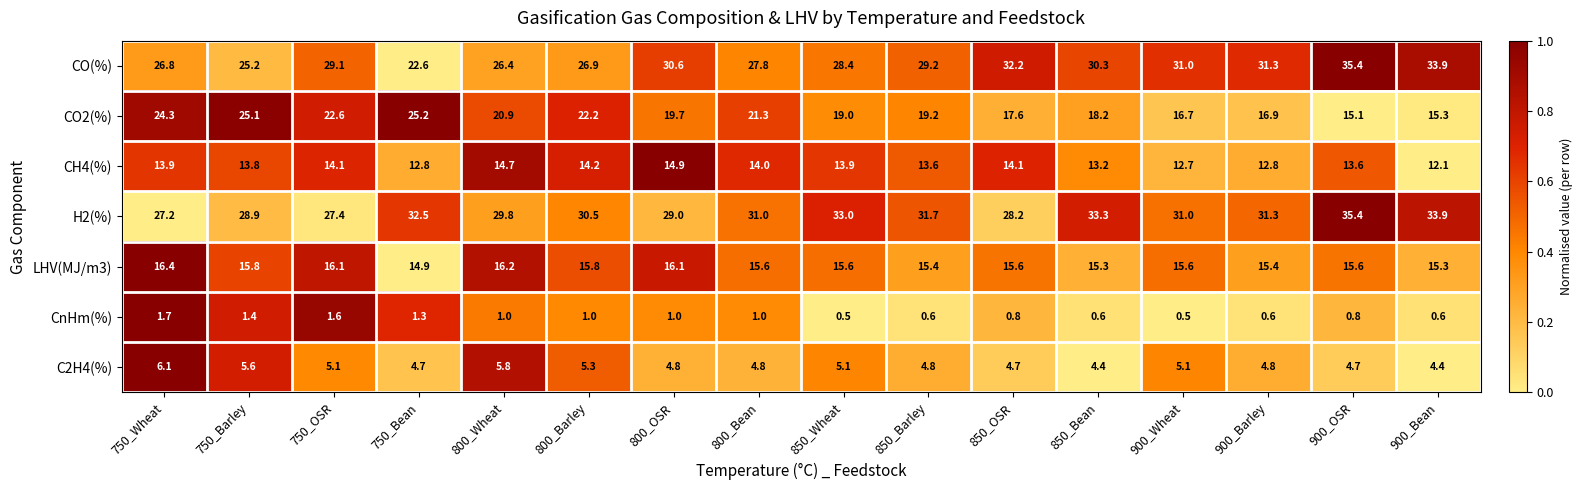

What is the difference between the maximum and minimum values in the CO(%) series?

12.8